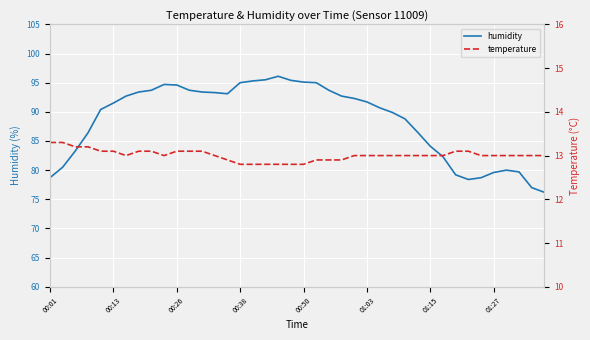

What position from the left is 23?

24